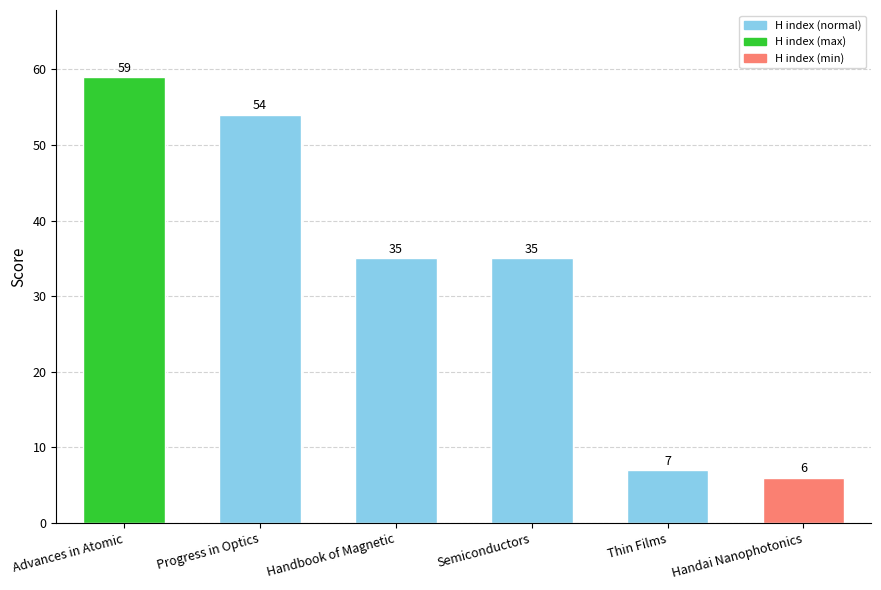

Reading left to right, list all the values displayed in this chart.

59	54	35	35	7	6